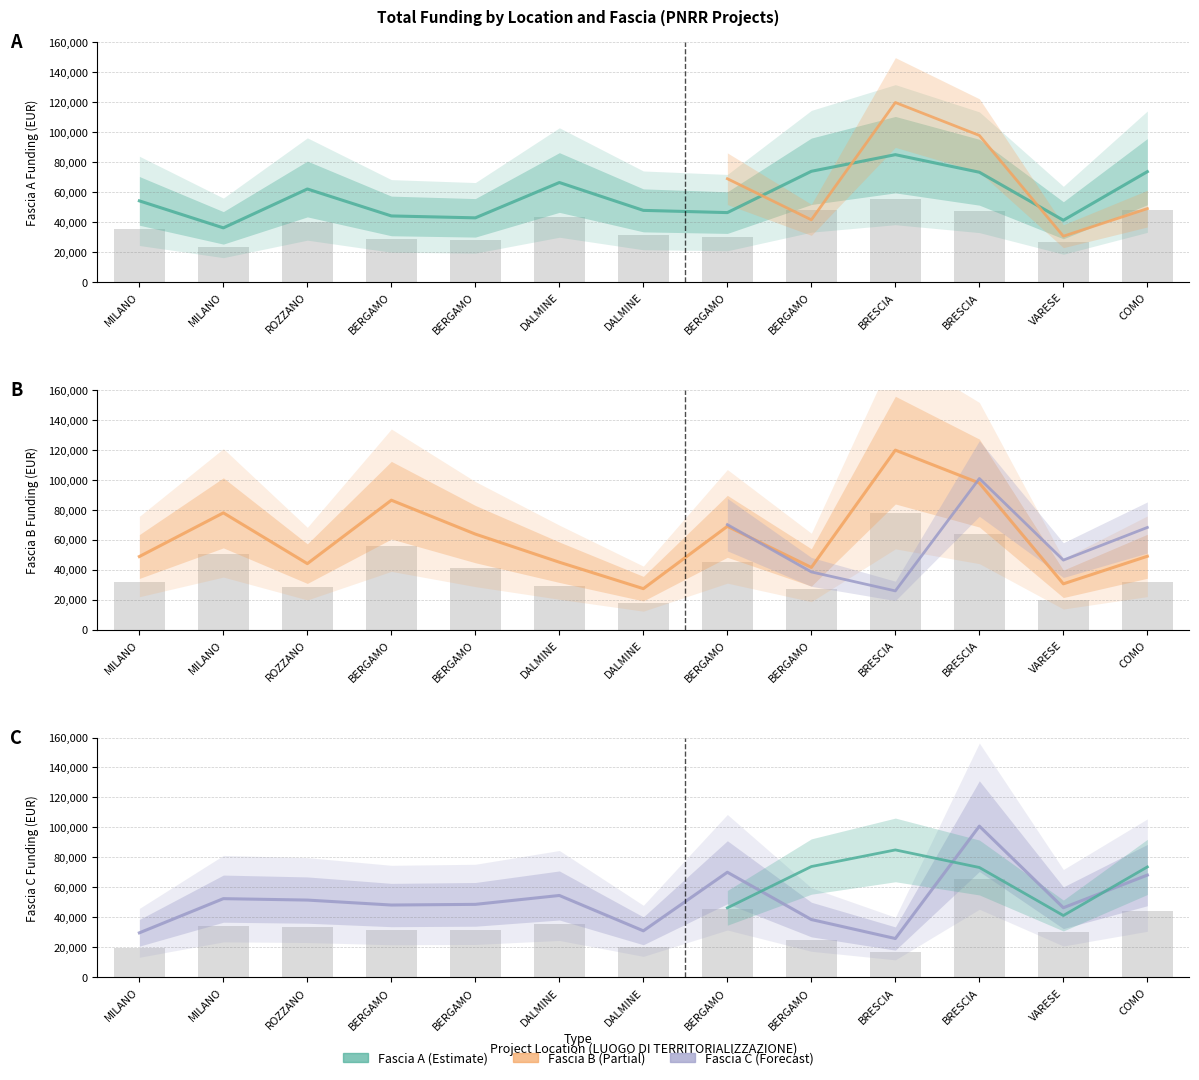

Rank the categories by Fascia A value from highest to lowest.

BRESCIA, BERGAMO, COMO, BRESCIA, DALMINE, ROZZANO, MILANO, DALMINE, BERGAMO, BERGAMO, BERGAMO, VARESE, MILANO